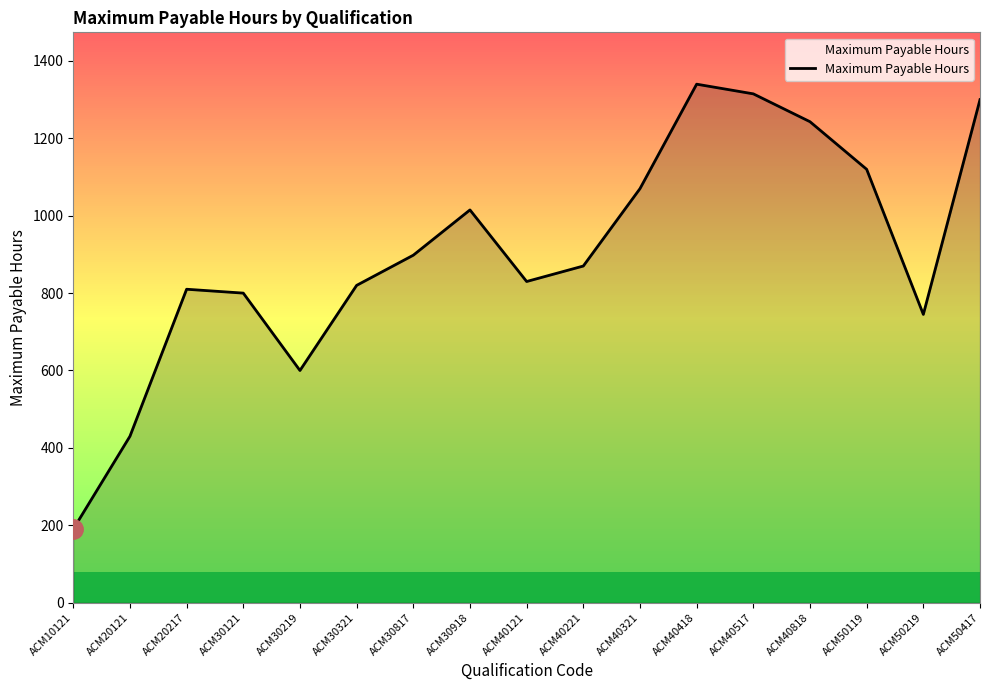

What is the maximum value shown in the chart?

1340